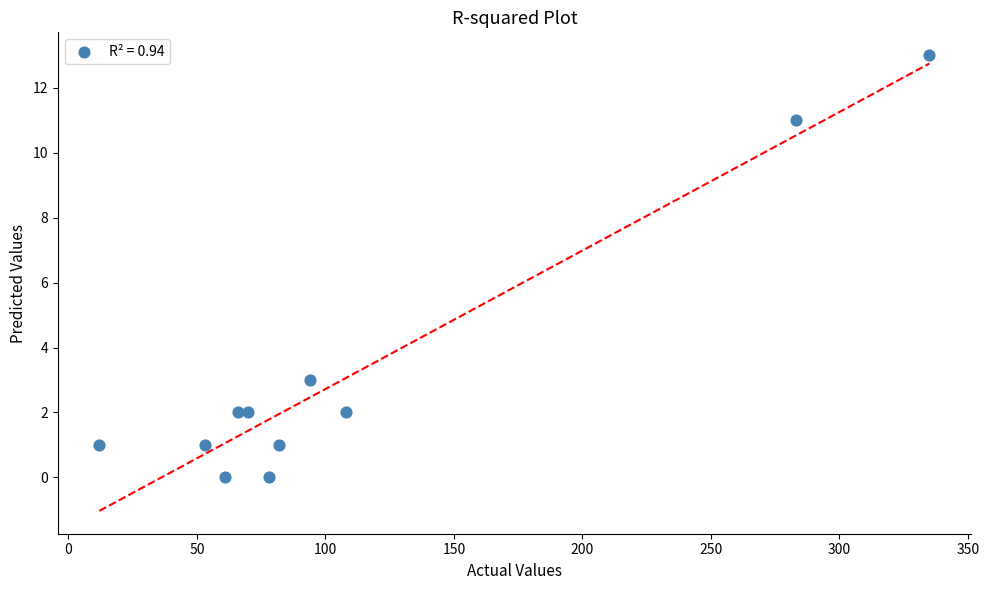

What Y value in the scatter plot is closest to 6?

3